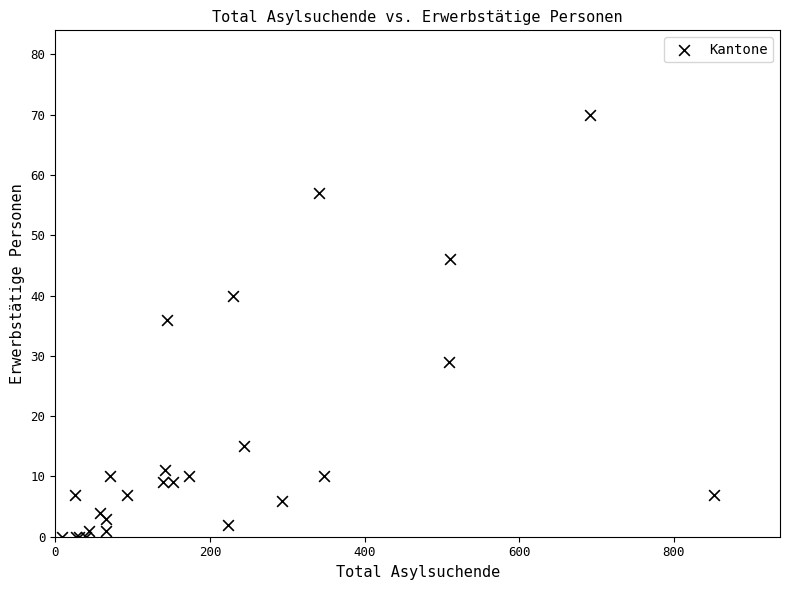

What Y value in the scatter plot is closest to 35?

36